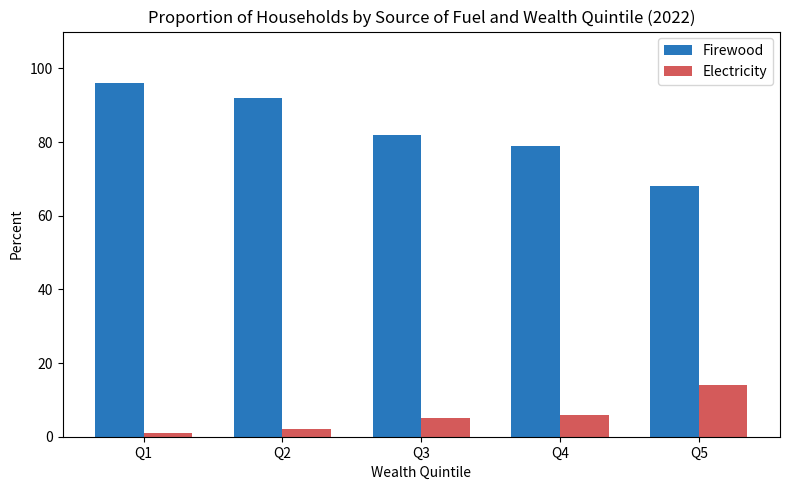

Are the bars horizontal?

No